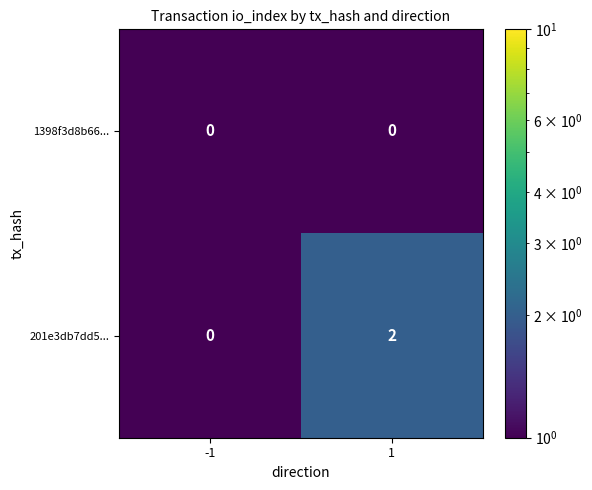

Reading left to right, what are all the values shown in this chart?

1398f3d8b66...: -1=0	1=0
201e3db7dd5...: -1=0	1=2